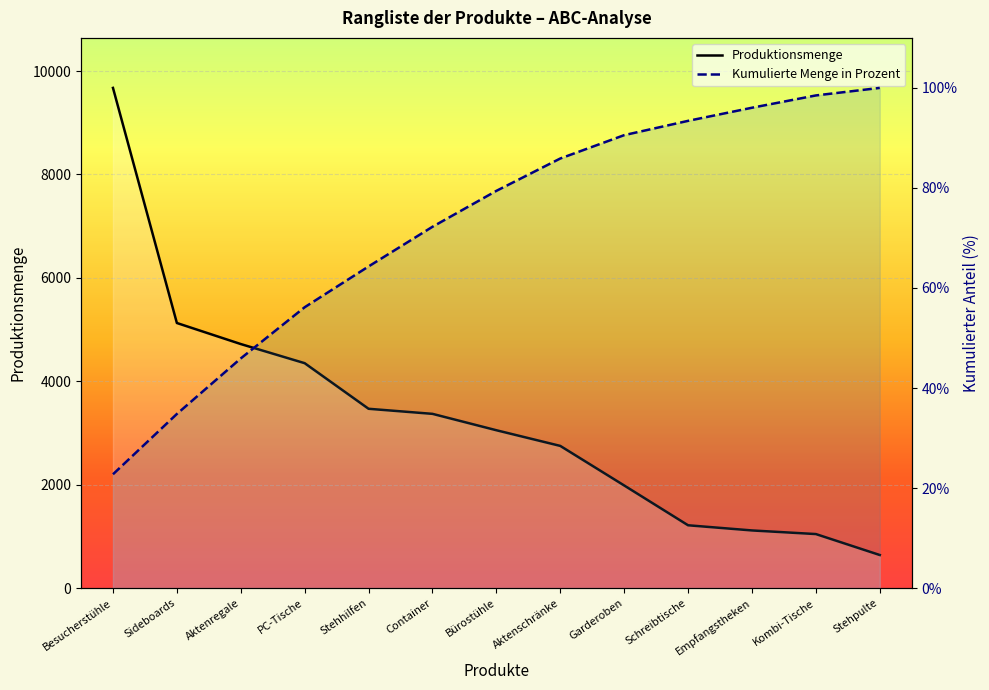

Count the number of data series in this chart.

2